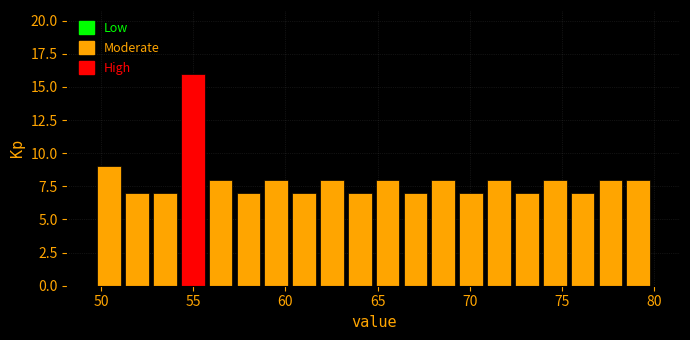

Read against the x-axis, roughly where is the centre of the tallest bar?

55.0